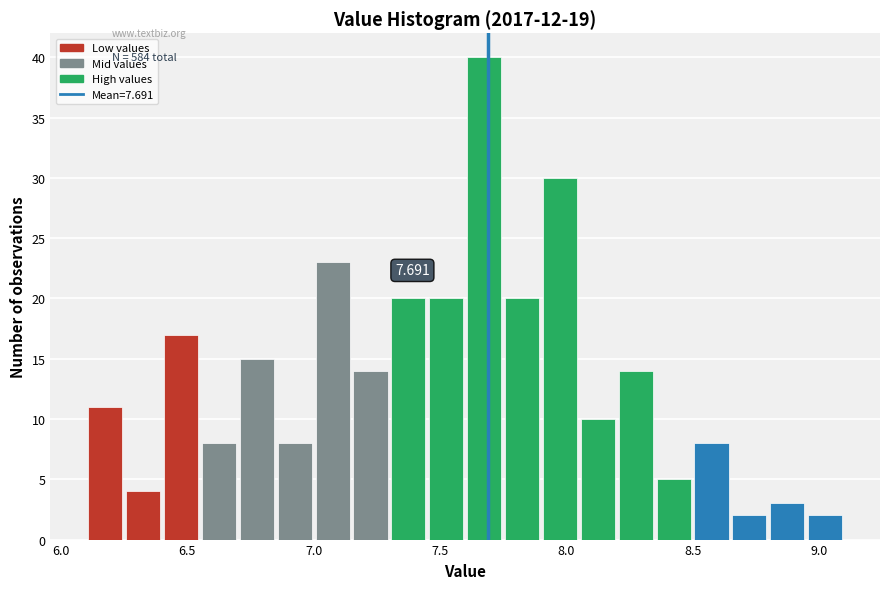

Around what value on the x-axis is the tallest bar? Give the approximate position of its centre, as read against the axis.

7.70